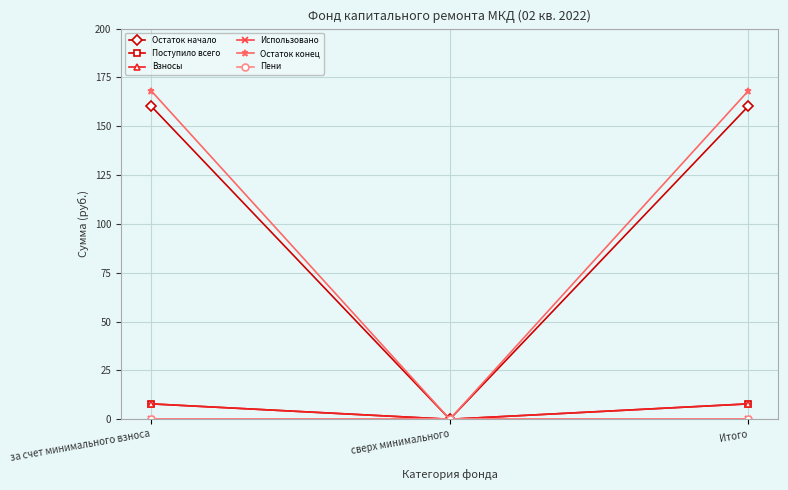

What is the average value of the Взносы series?

5.3